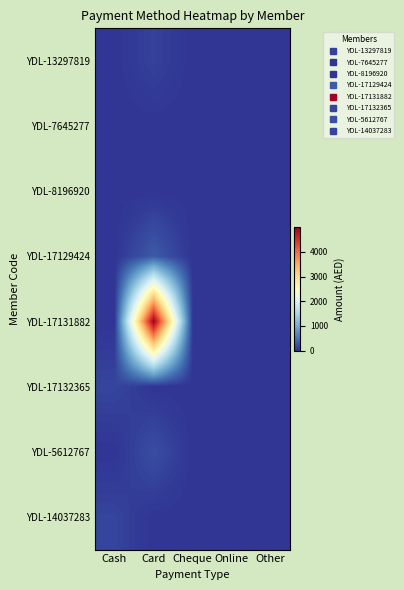

Reading left to right, what are all the values shown in this chart?

YDL-13297819: Cash=0	Card=104	Cheque=0	Online=0	Other=0
YDL-7645277: Cash=0	Card=0	Cheque=0	Online=0	Other=0
YDL-8196920: Cash=0	Card=0	Cheque=0	Online=0	Other=0
YDL-17129424: Cash=0	Card=300	Cheque=0	Online=0	Other=0
YDL-17131882: Cash=0	Card=4999	Cheque=0	Online=0	Other=0
YDL-17132365: Cash=130	Card=0	Cheque=0	Online=0	Other=0
YDL-5612767: Cash=0	Card=200	Cheque=0	Online=0	Other=0
YDL-14037283: Cash=125	Card=0	Cheque=0	Online=0	Other=0